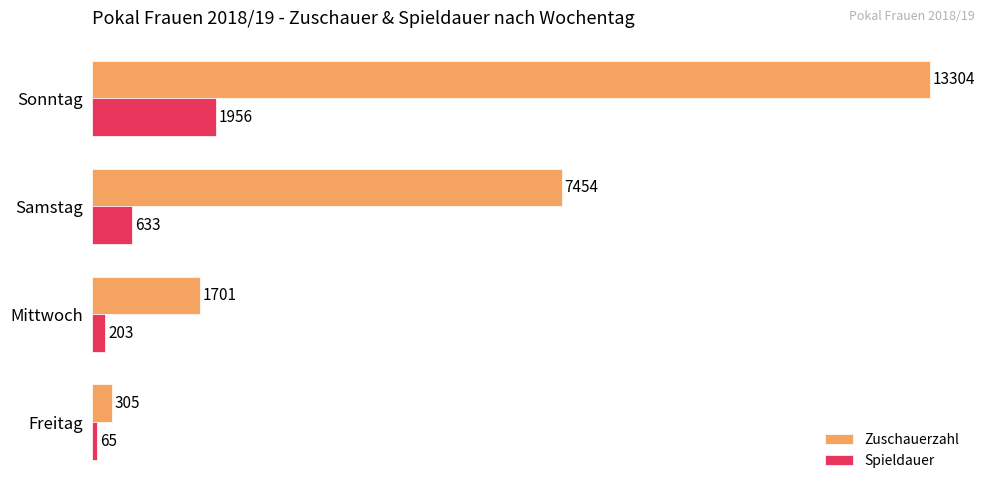

What is the average value of the Zuschauerzahl series?

5691